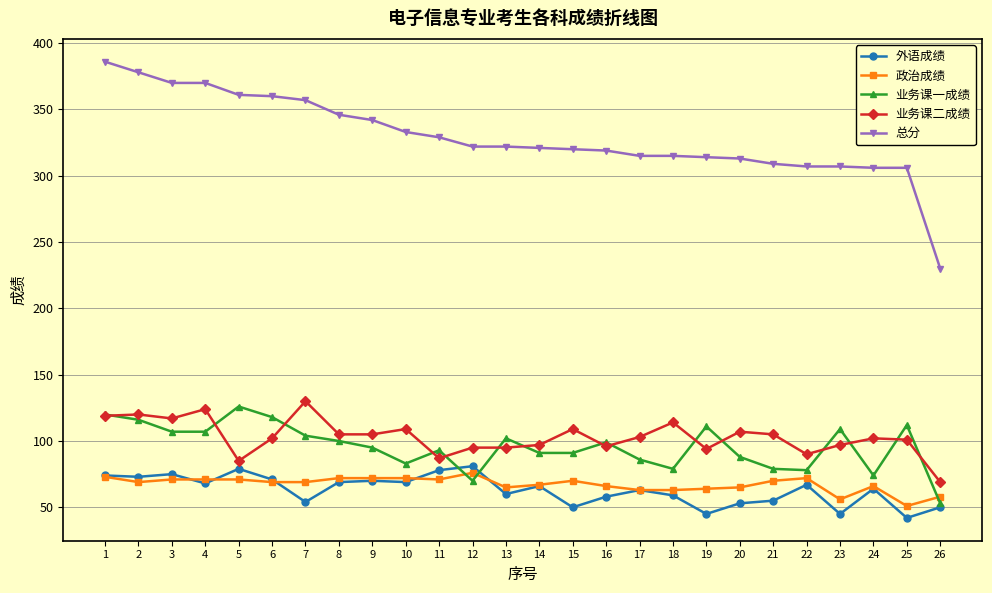

Which series has the largest total across all categories?

总分